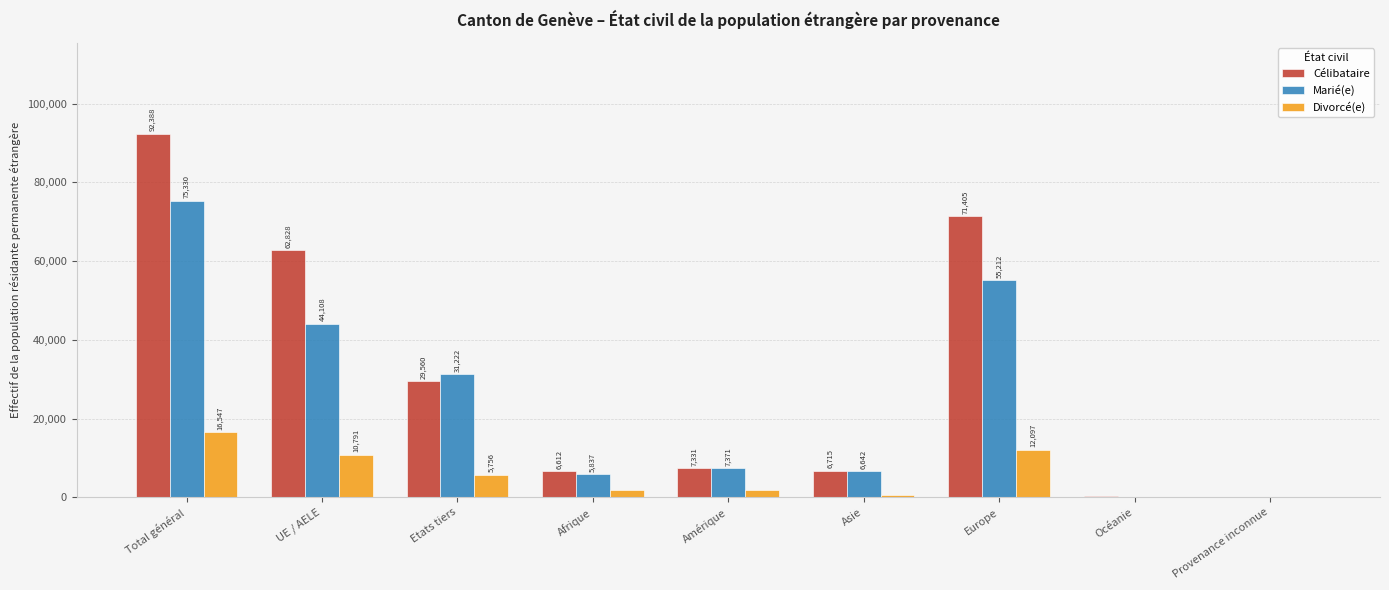

The value of Célibataire at Etats tiers is 7966. True or false?

False